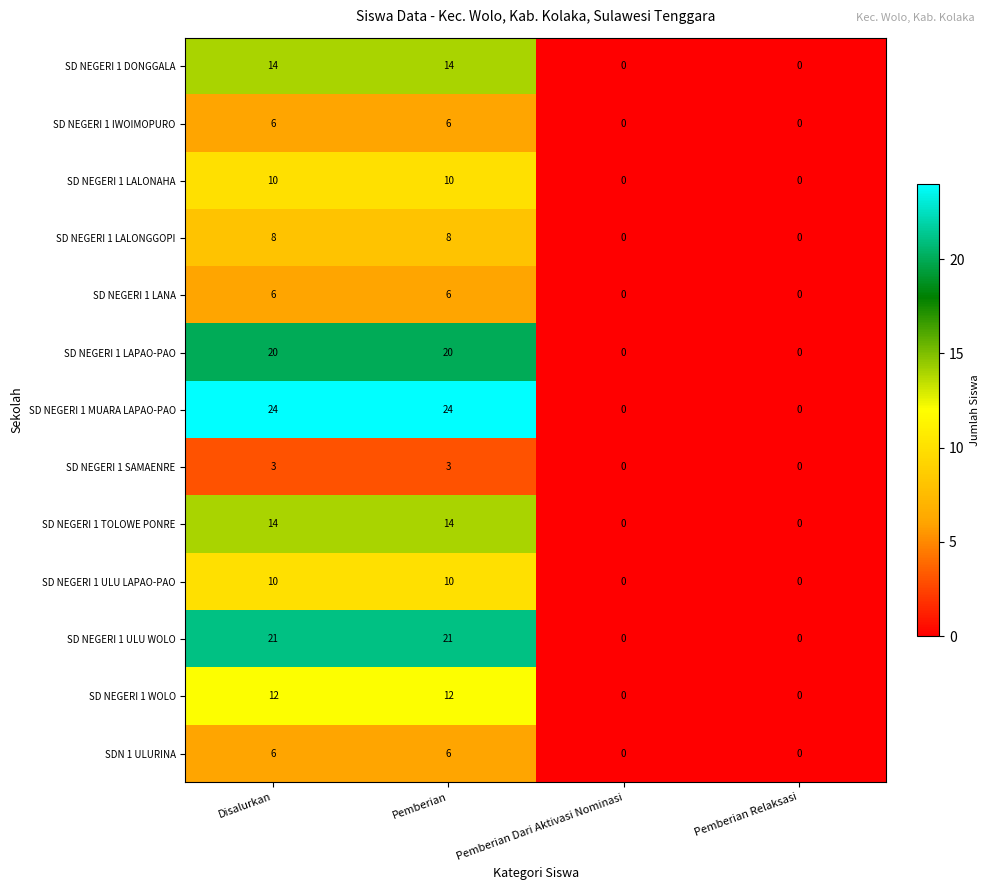

What is the average value of the SDN 1 ULURINA series?

3